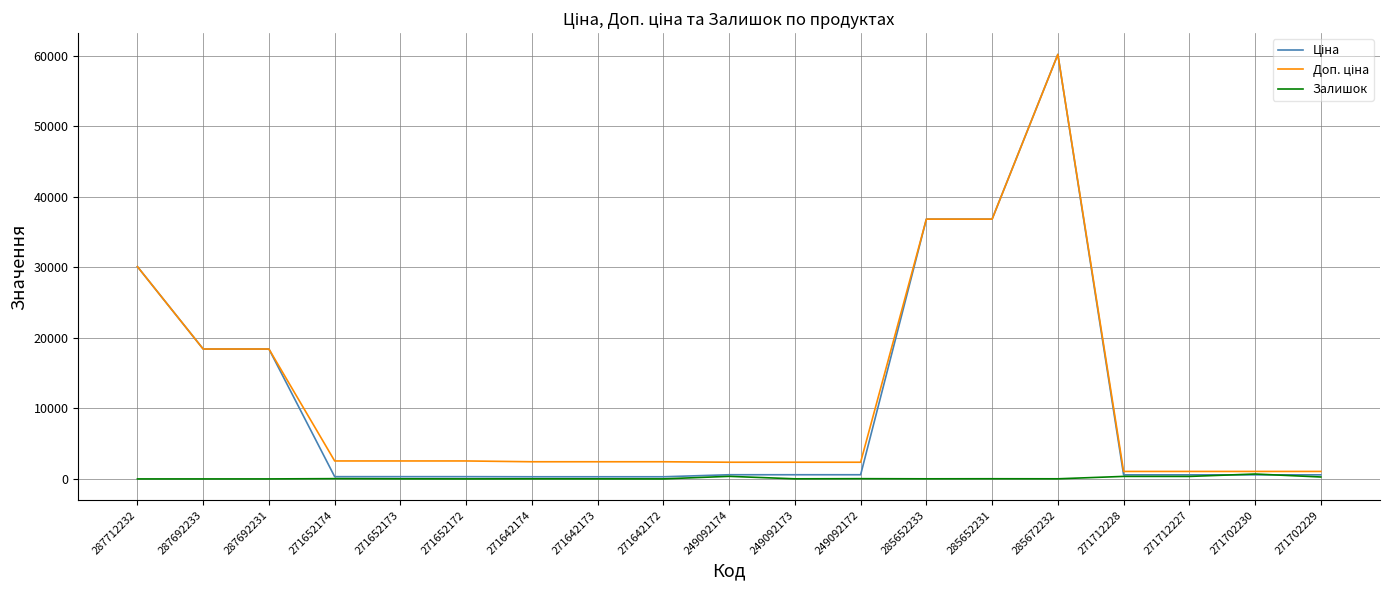

Which category has the highest value across all series?

285672232